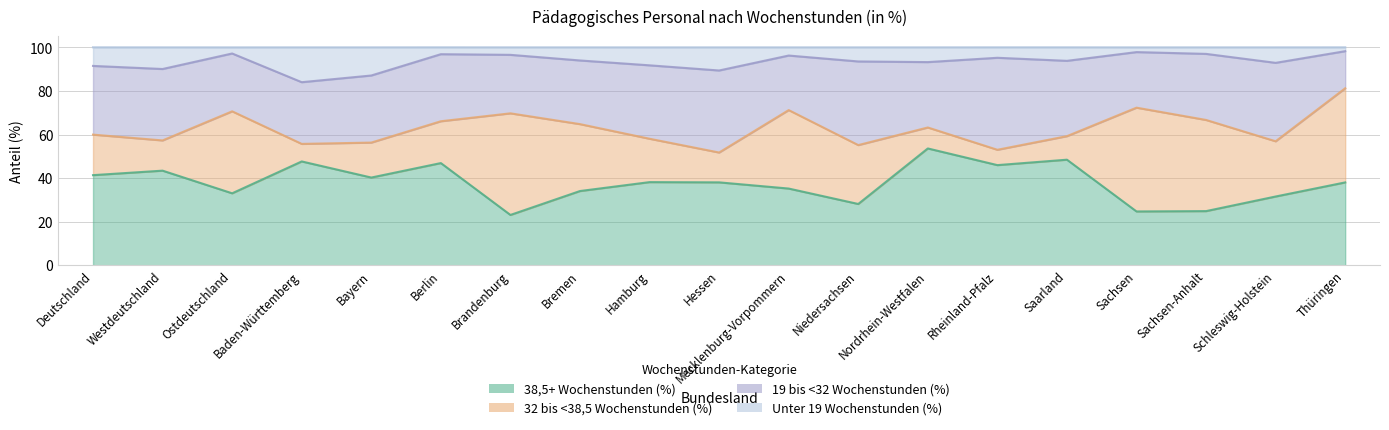

True or false: 38,5+ Wochenstunden (%) and Unter 19 Wochenstunden (%) cross at least once.

False